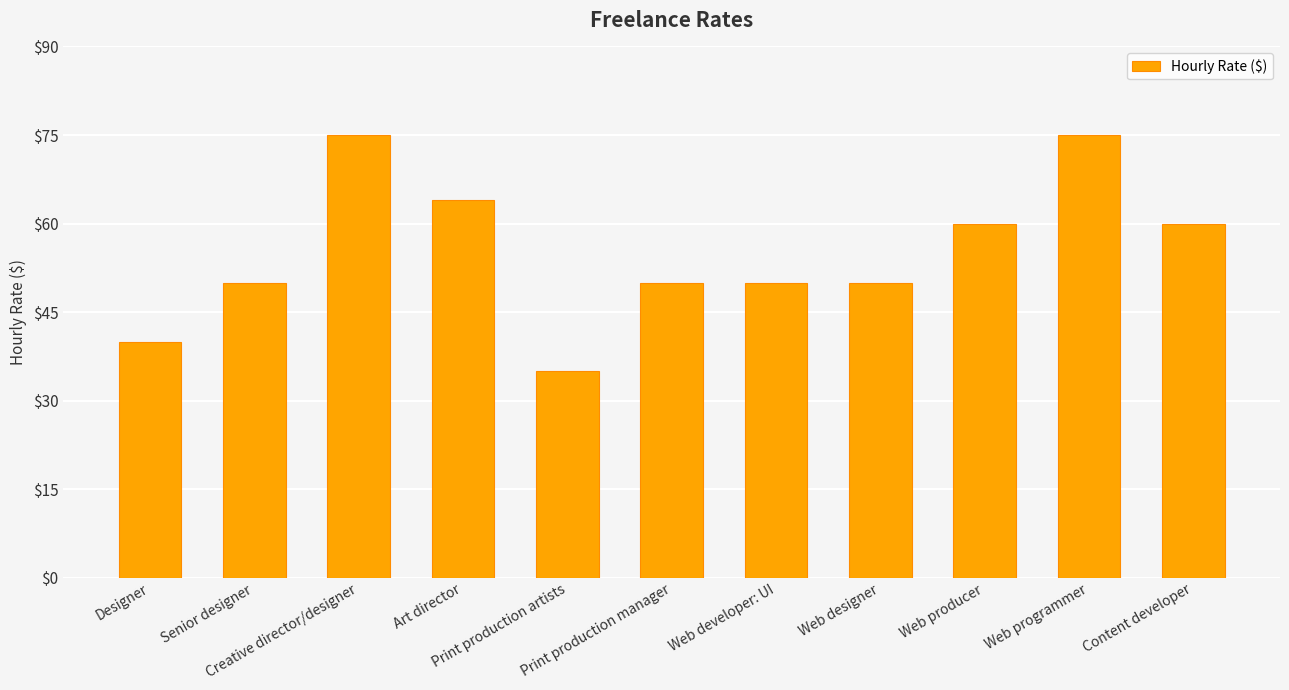

What is the maximum value shown in the chart?

75